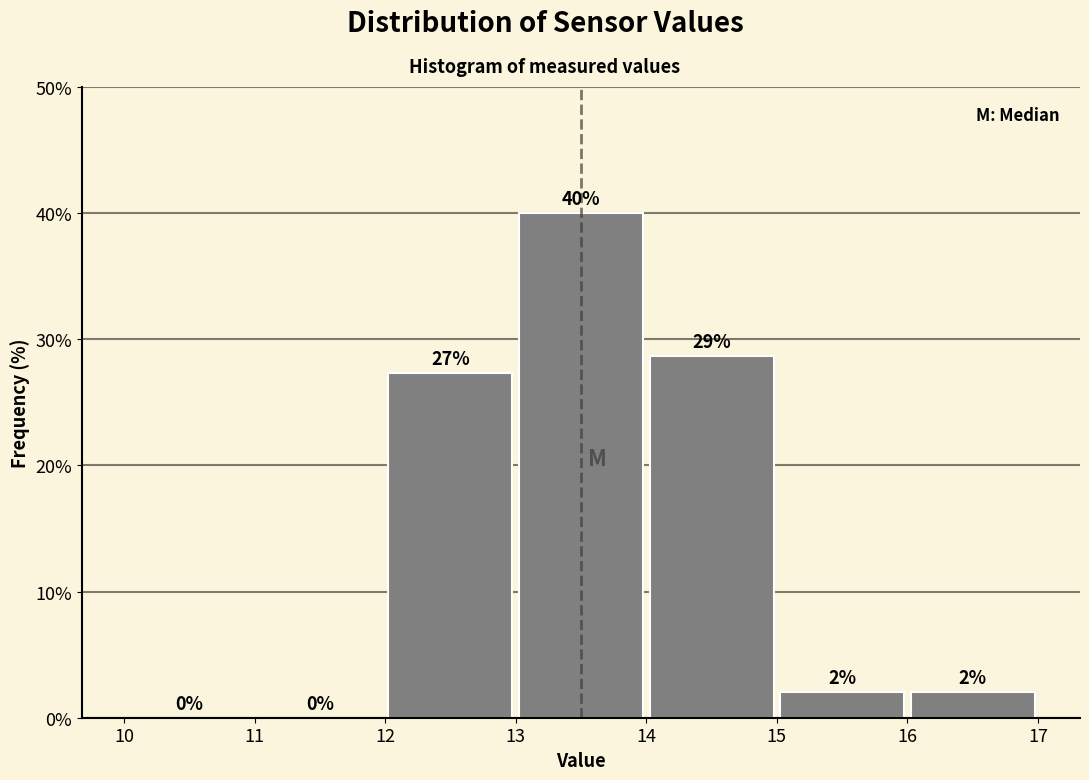

Over which range of the x-axis is the bar tallest?

13 to 14